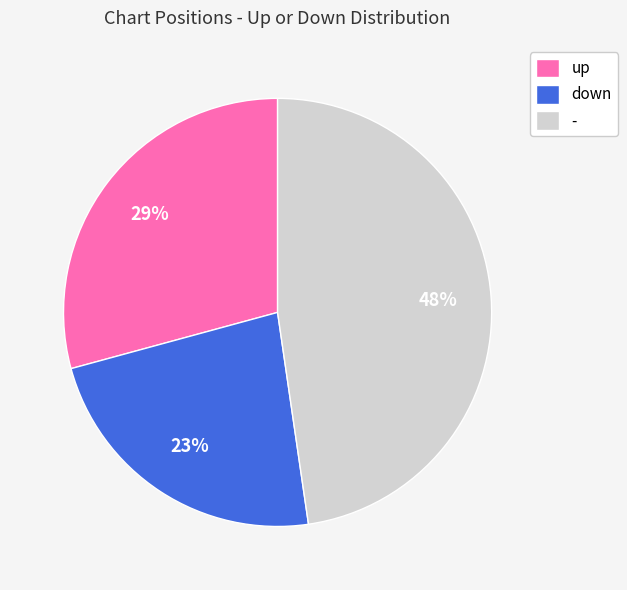

How many segments does this pie chart have?

3